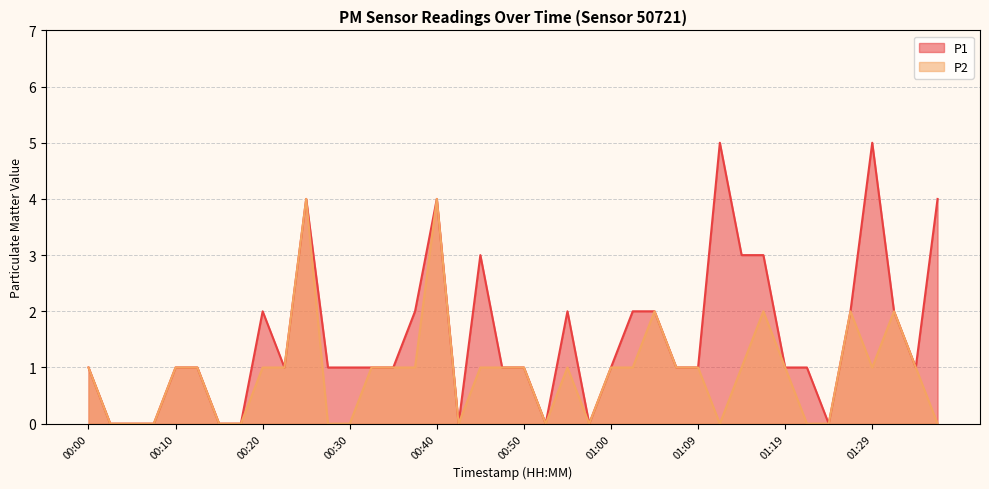

At which label is P1 closest to 2?

00:20